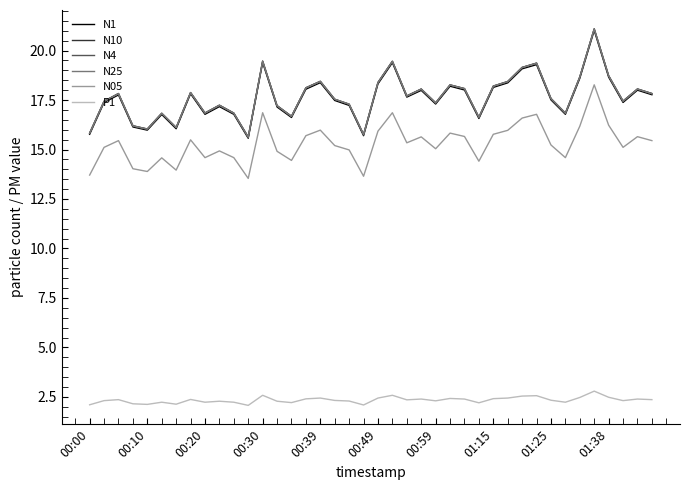

What is the greatest value displayed?

21.1